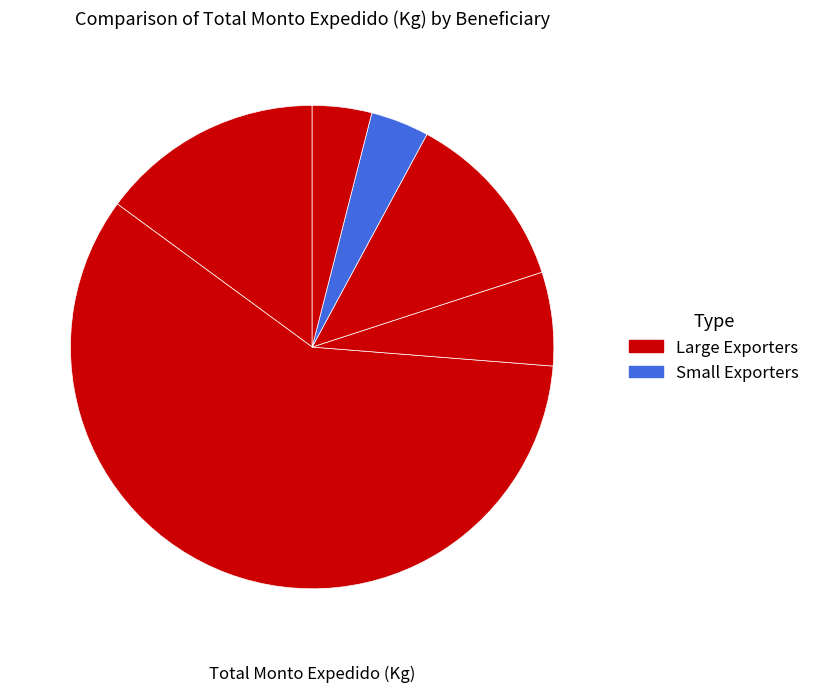

Count the number of slices in the pie.

6